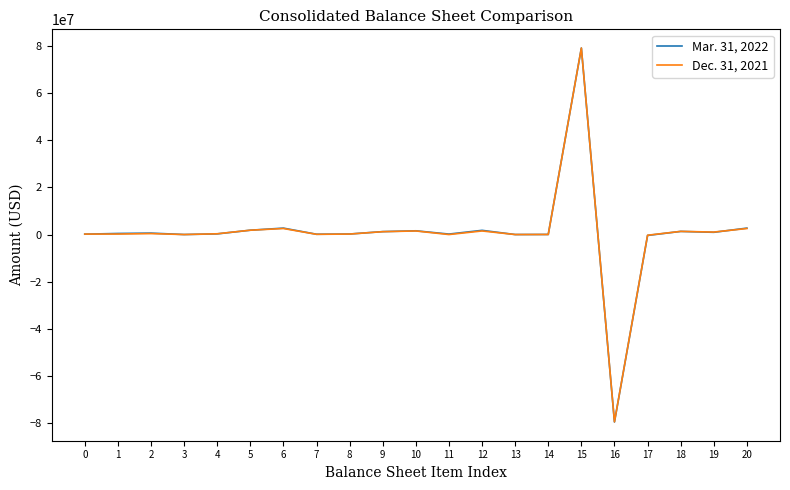

Is this an area chart (filled region under the line)?

No